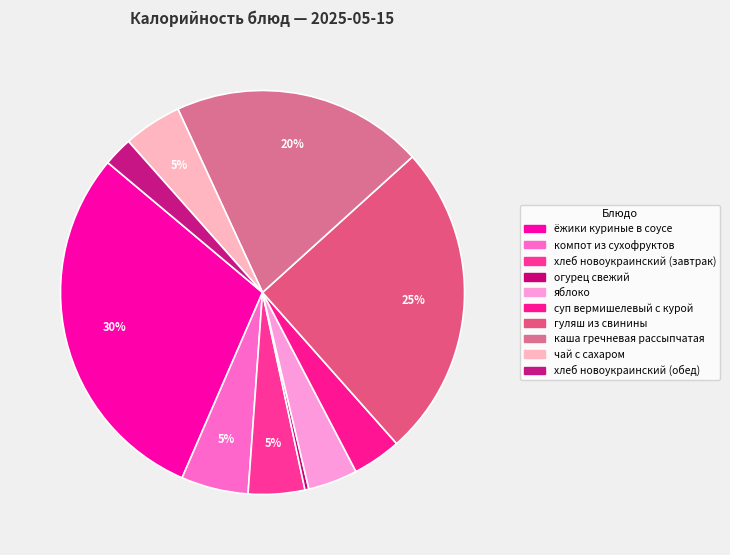

Approximately how many times larger is the value at каша гречневая рассыпчатая compared to яблоко?

5.1